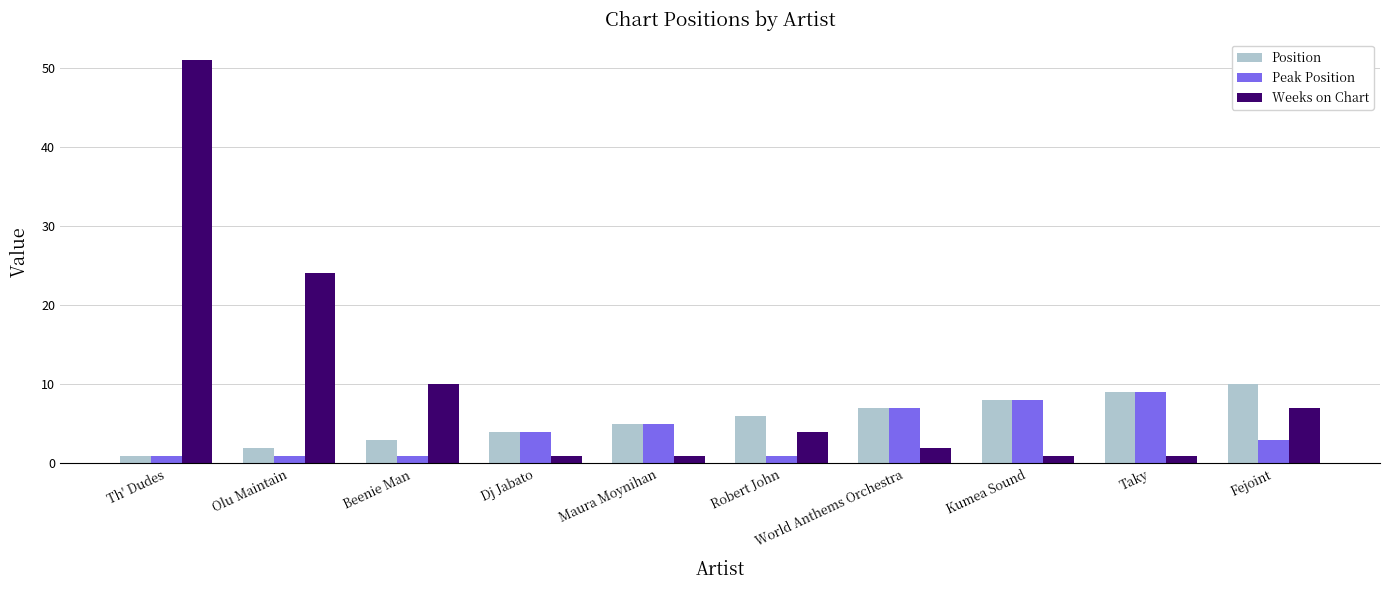

What is the difference between the maximum and minimum values in the Peak Position series?

8